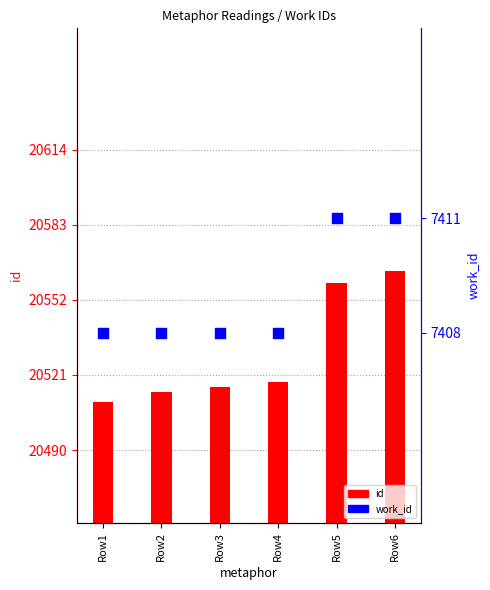

Which series has the largest Y range (max minus min)?

id